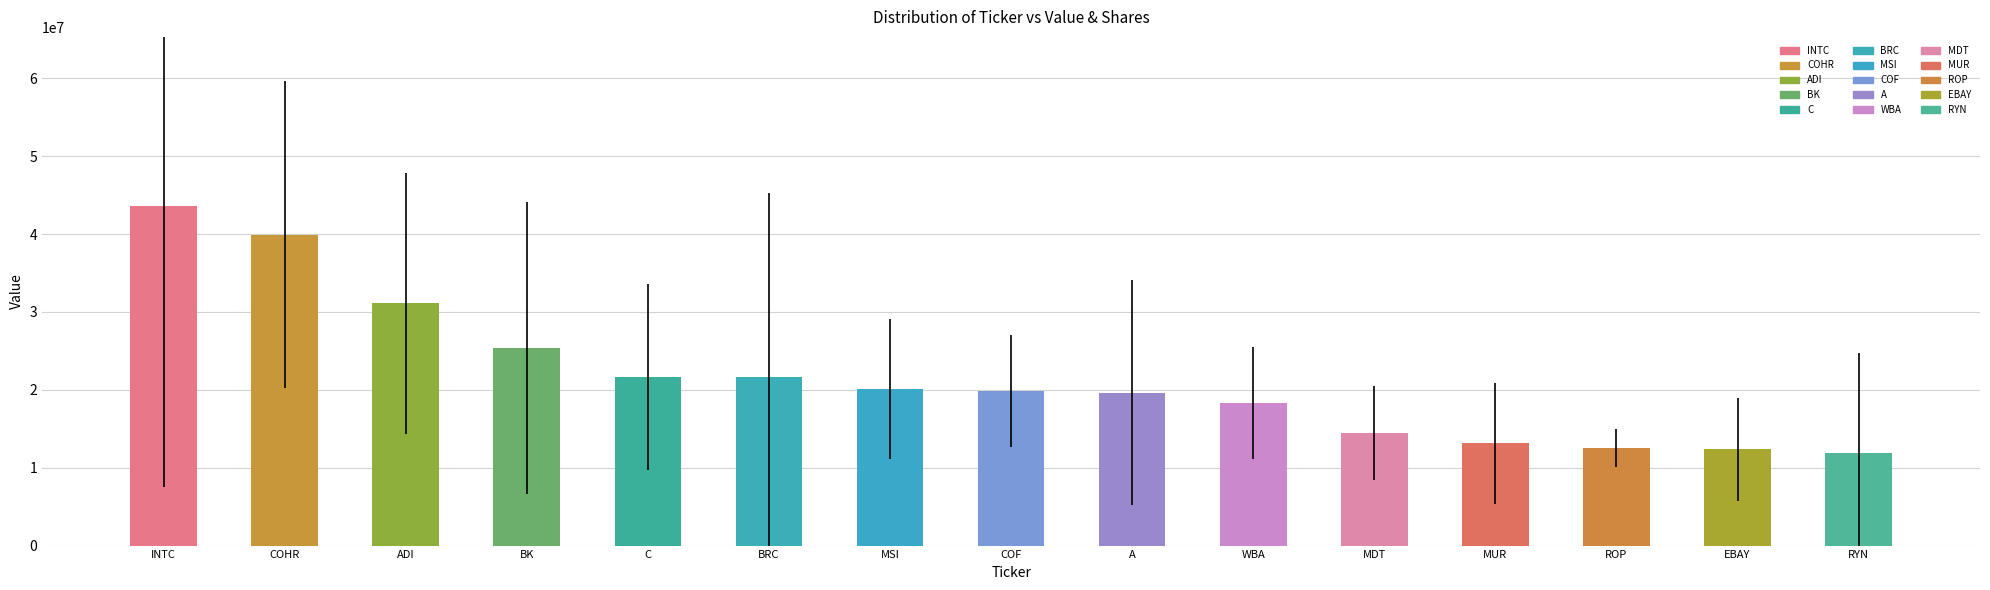

At how many categories does at least one series exceed 13480067?

11